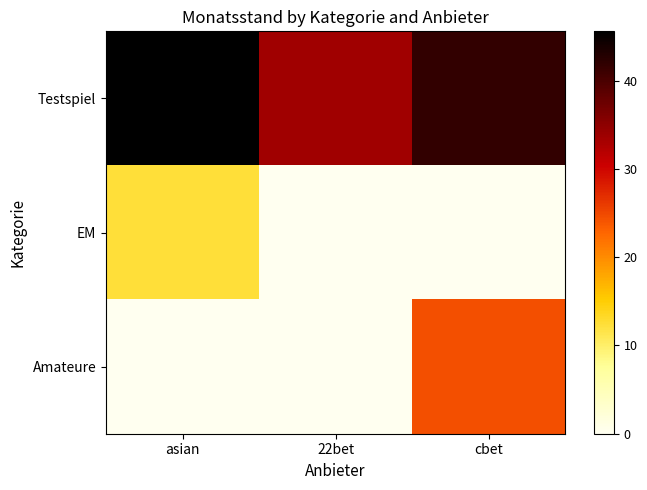

What is the total value across all series at 22bet?

33.6